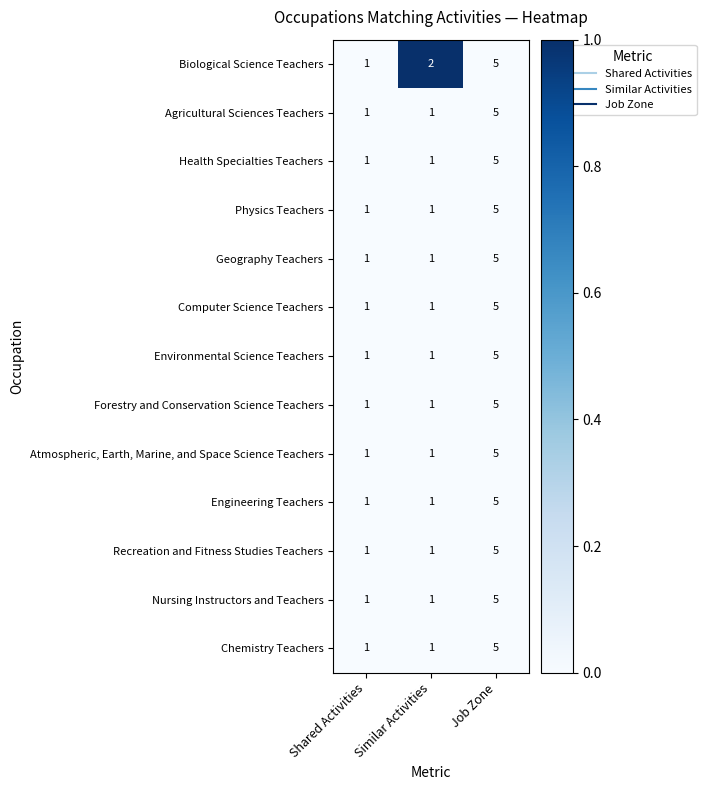

Which category has the highest value across all series?

Job Zone